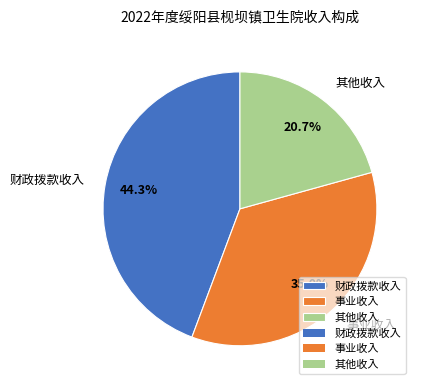

Does any single category account for the majority?

No